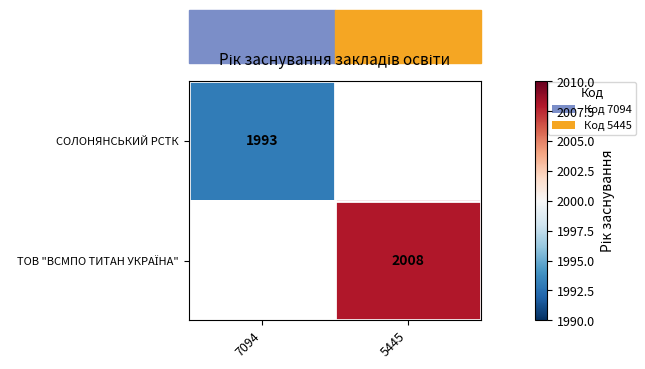

What is the smallest value displayed?

1993.0